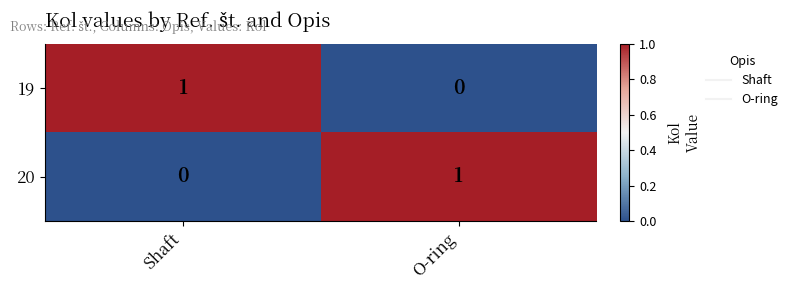

Is it true that 20 equals 0 at Shaft?

True